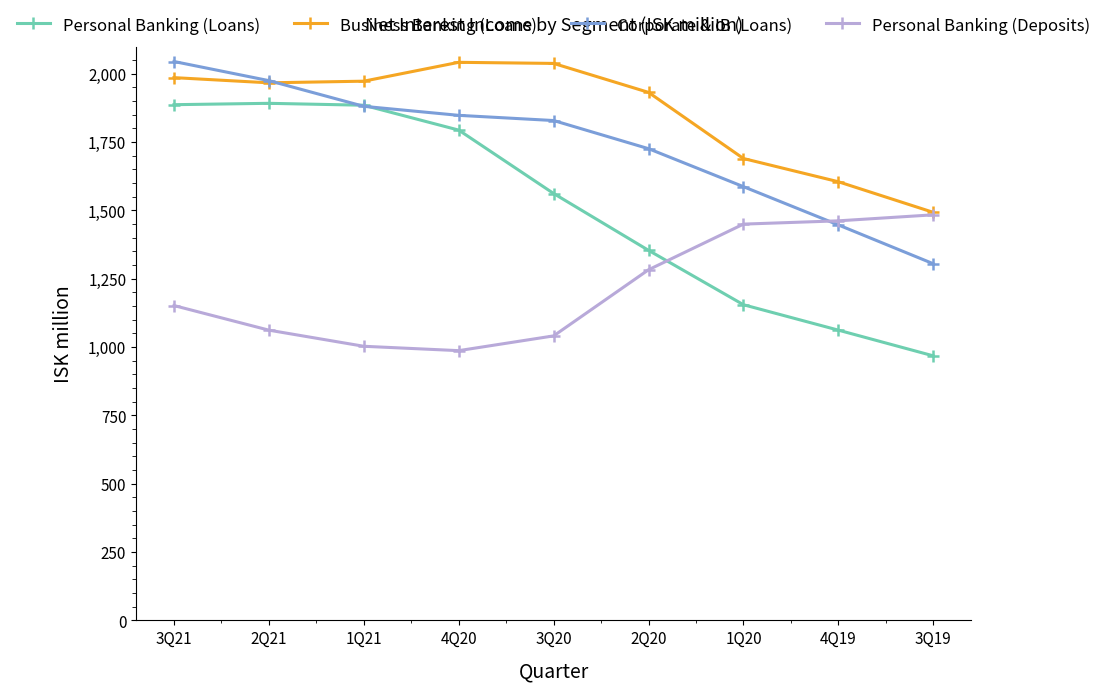

List the series in order of their overall mean, highest first.

Business Banking (Loans), Corporate & IB (Loans), Personal Banking (Loans), Personal Banking (Deposits)